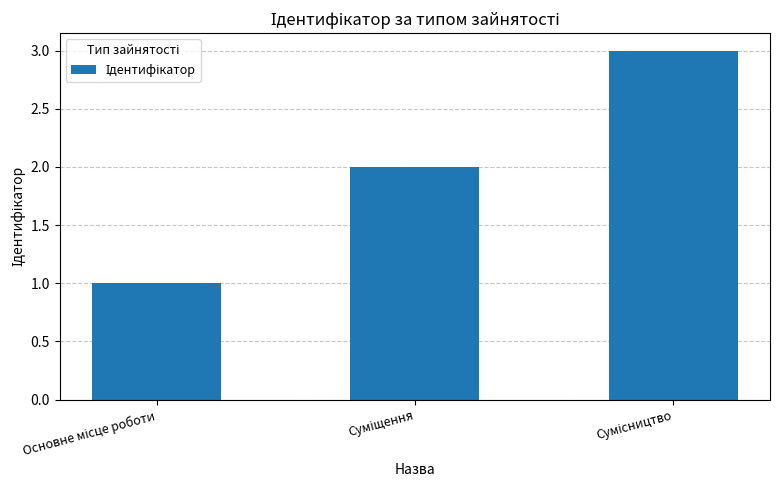

How many categories are shown in the chart?

3